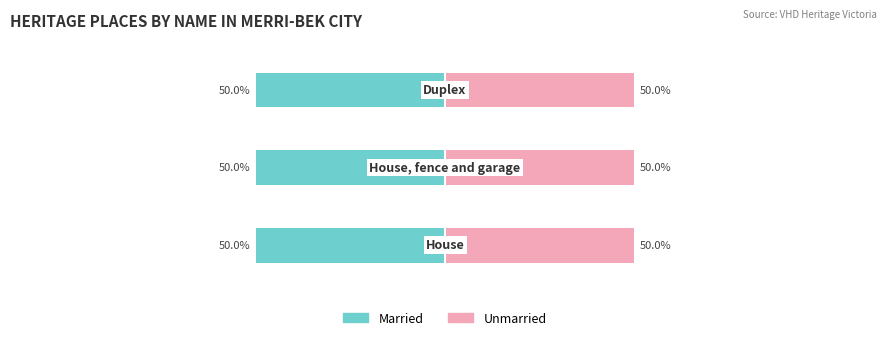

Which series has the largest total across all categories?

Unmarried